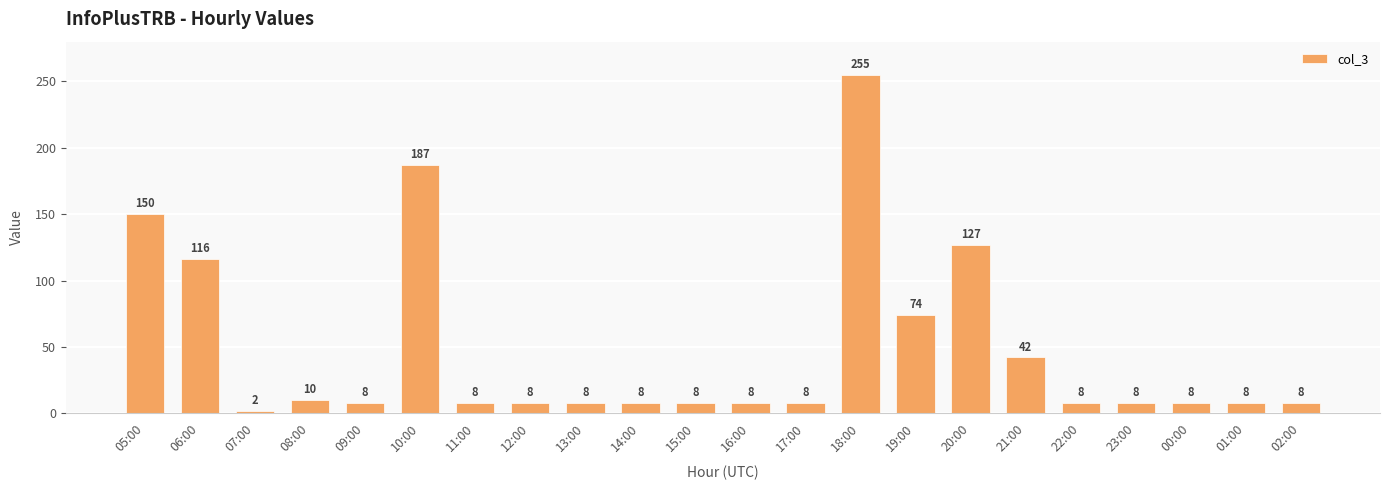

Where does the data first go above 8?

05:00